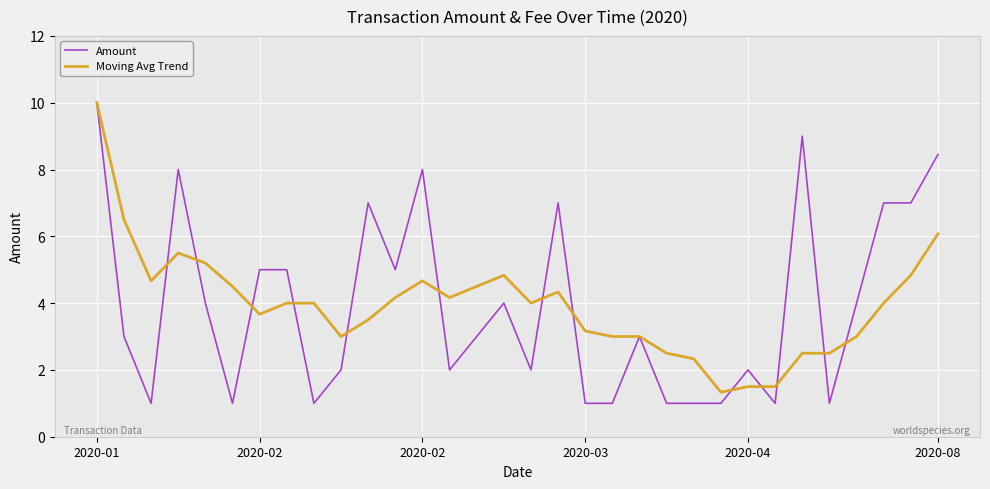

Which series has the widest spread of values?

Amount